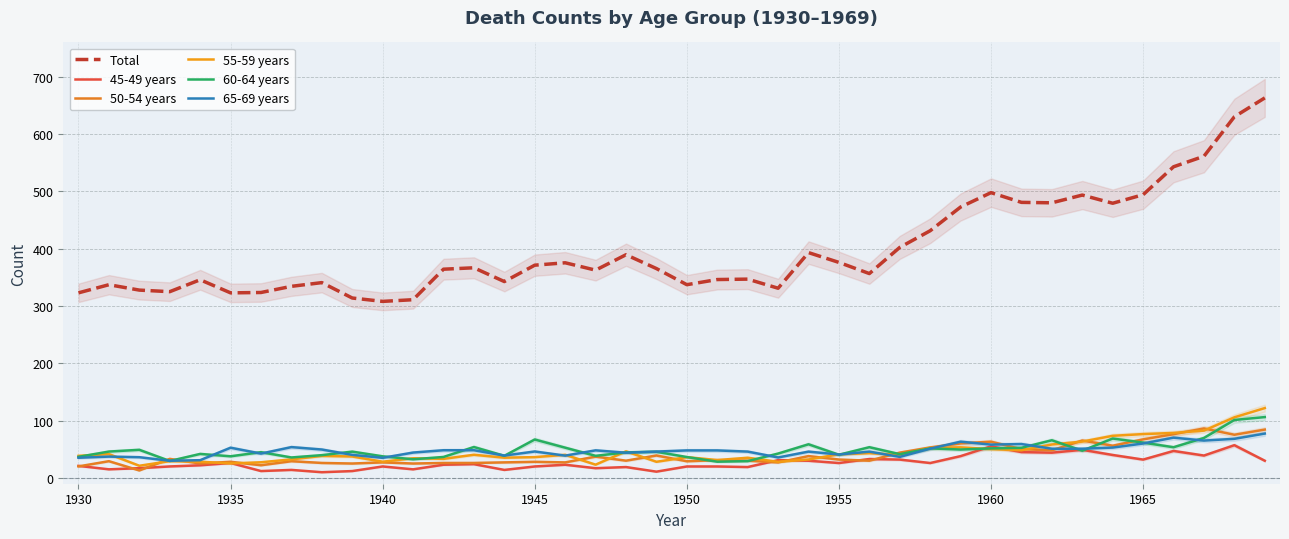

Reading right to left, what are all the values shown in this chart?

Total: 663.3	630.3	561.4	543.0	494.3	479.4	493.7	480.2	480.9	497.9	472.8	431.4	402.4	356.7	376.2	393.3	331.1	347.0	346.3	337.3	365.4	389.6	362.7	375.5	371.3	342.8	366.8	364.3	311.1	308.2	314.0	340.9	334.4	323.7	323.0	345.9	325.1	327.9	337.2	323.1
45-49 years: 30.1	57.2	39.1	47.2	32.1	40.1	49.2	44.2	45.2	55.2	38.1	26.1	32.1	33.1	26.1	30.1	31.1	19.1	20.1	20.1	11.0	19.1	17.1	23.1	20.1	14.1	24.1	23.1	15.1	20.1	12.1	10.1	14.1	12.1	26.2	22.2	20.1	17.1	15.1	21.2
50-54 years: 84.5	75.4	86.5	76.4	67.4	56.3	65.4	48.3	50.3	63.3	60.3	53.3	44.2	30.2	32.2	38.2	27.2	30.2	31.2	29.2	39.3	30.2	37.3	27.2	28.2	27.2	26.2	26.2	25.2	27.2	25.2	26.2	29.3	22.2	28.3	25.3	33.3	13.1	29.3	20.2
55-59 years: 122.0	105.9	82.7	78.6	76.6	73.6	63.5	58.5	48.4	50.4	53.4	52.4	40.3	43.4	41.3	32.3	28.3	35.3	31.3	36.3	28.3	46.5	23.3	40.4	36.4	35.4	40.5	33.4	34.4	28.4	37.5	38.5	32.5	27.4	25.4	28.4	29.4	21.3	41.7	38.6
60-64 years: 106.3	101.2	69.8	53.6	61.7	68.8	47.6	65.8	52.6	51.7	49.6	51.7	41.6	53.7	40.5	58.8	42.6	29.4	28.4	36.5	45.7	44.7	38.6	52.9	67.2	38.7	54.0	36.7	32.6	37.8	46.0	39.9	35.8	45.1	37.9	42.0	29.7	49.2	46.1	36.9
65-69 years: 77.5	68.3	65.3	70.4	60.2	53.1	51.0	51.1	59.2	58.2	63.4	51.1	36.8	46.0	40.9	46.0	35.8	46.0	48.1	48.1	46.1	44.1	48.2	39.0	46.2	39.1	48.4	48.4	44.4	35.2	40.3	49.7	53.9	42.5	52.8	31.1	30.0	36.3	37.3	35.3